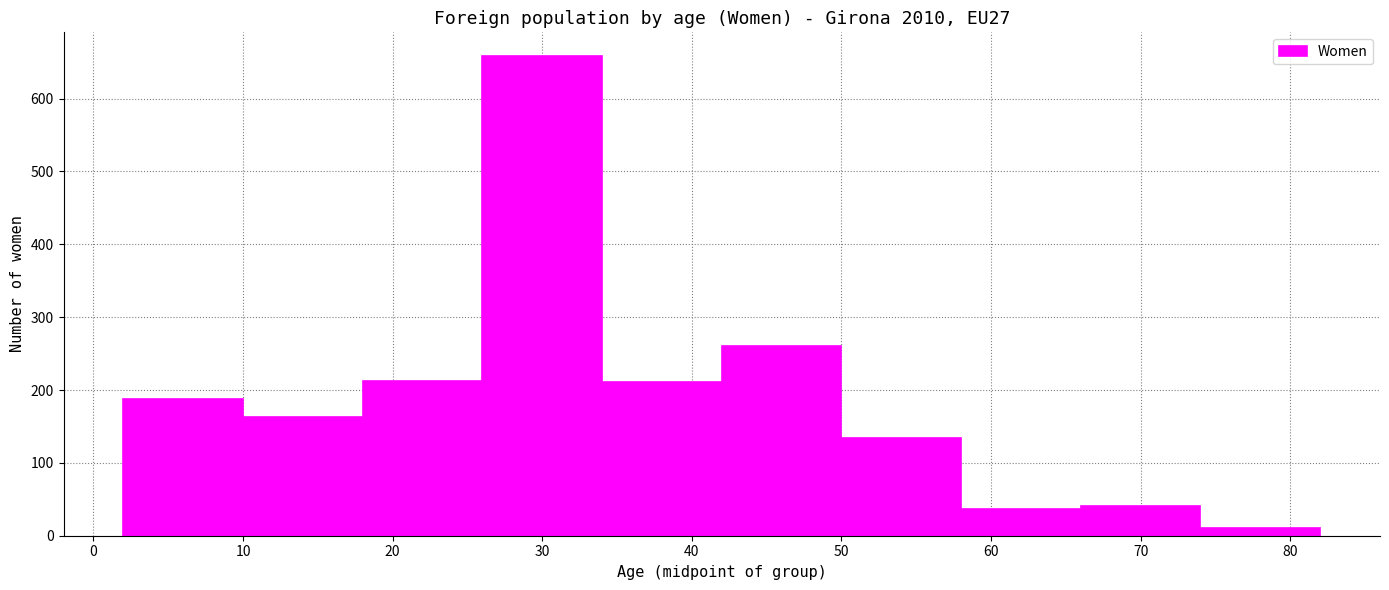

Reading left to right, list every bar in this chart as the range it spans on the x-axis followed by its height. The values are not printed on the chart, so give them approximately, as read against the axis.

2 to 10: 190
10 to 18: 160
18 to 26: 210
26 to 34: 660
34 to 42: 210
42 to 50: 260
50 to 58: 130
58 to 66: 40
66 to 74: 40
74 to 82: 10